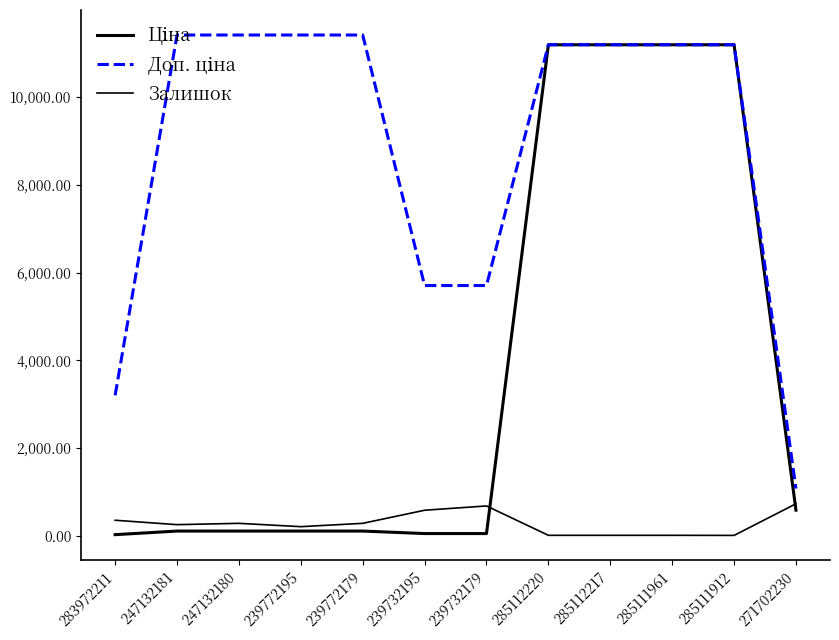

How many lines are shown in the chart?

3